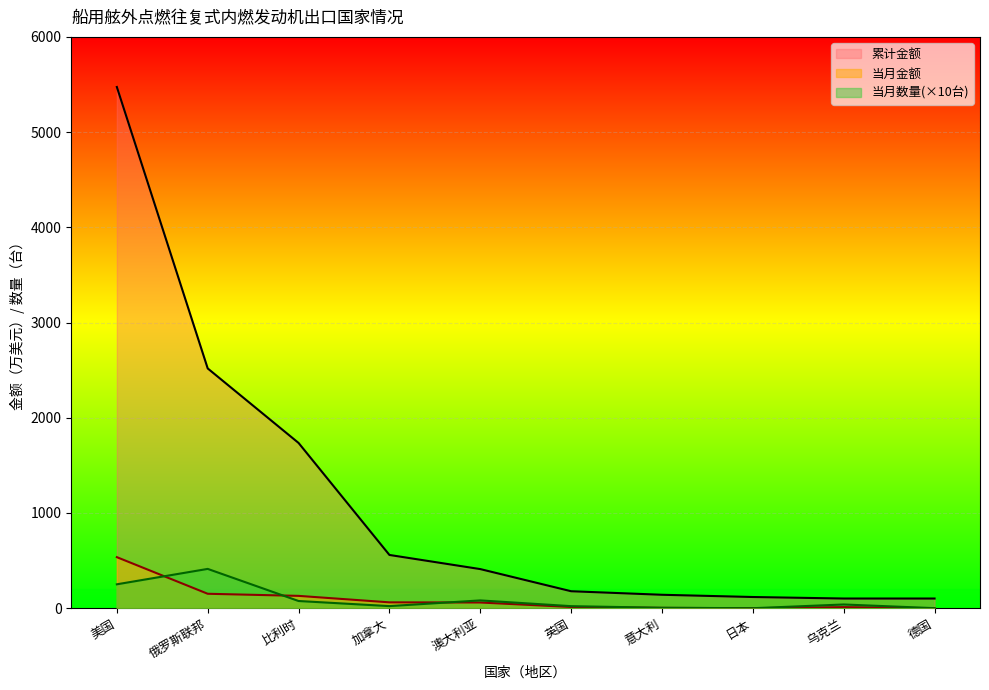

Does the chart display data point markers on the line(s)?

No